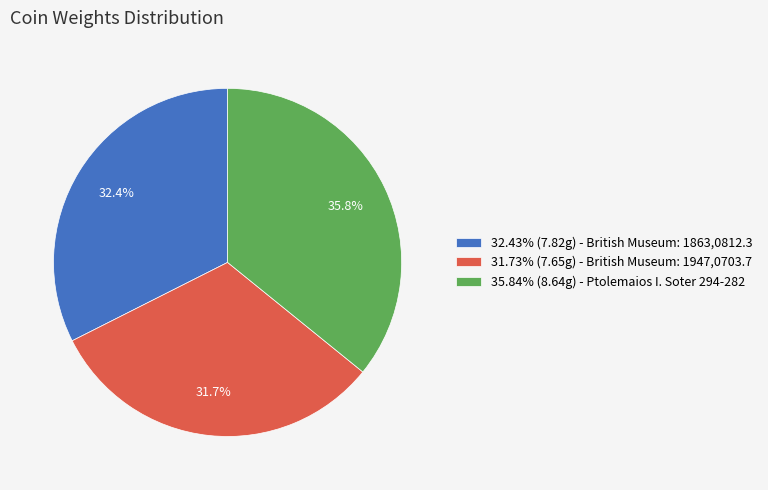

Count the number of slices in the pie.

3